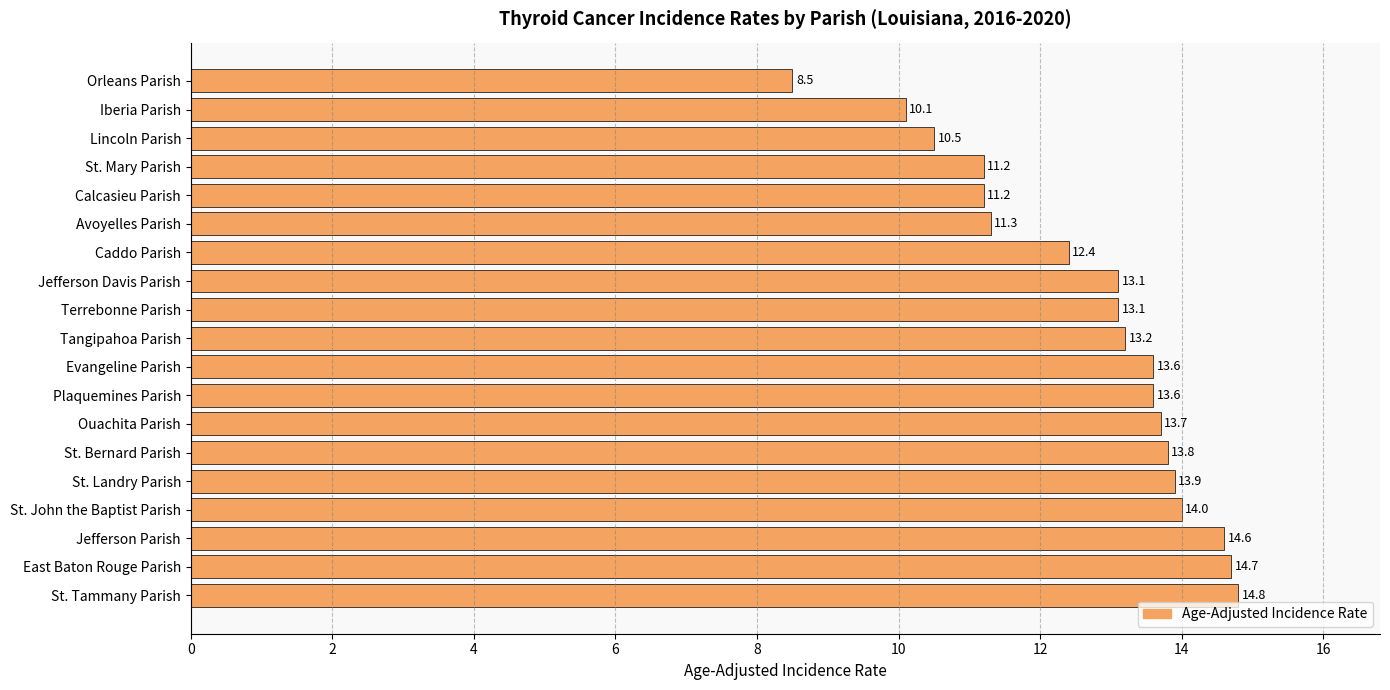

True or false: the data shows 14.8 at St. Tammany Parish.

True